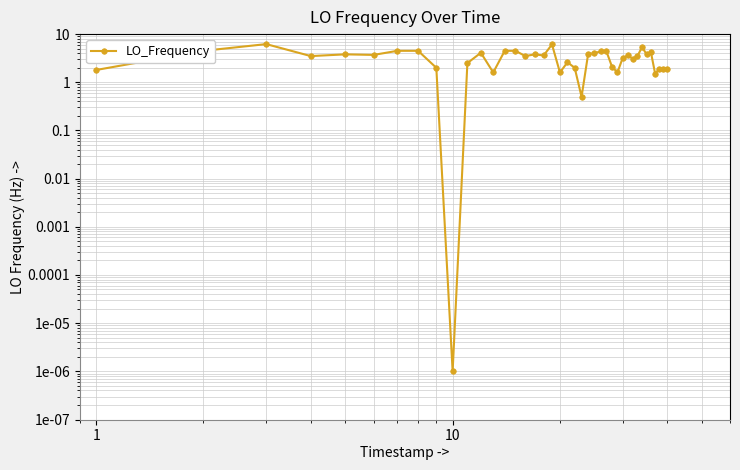

How many distinct data groups are displayed?

1